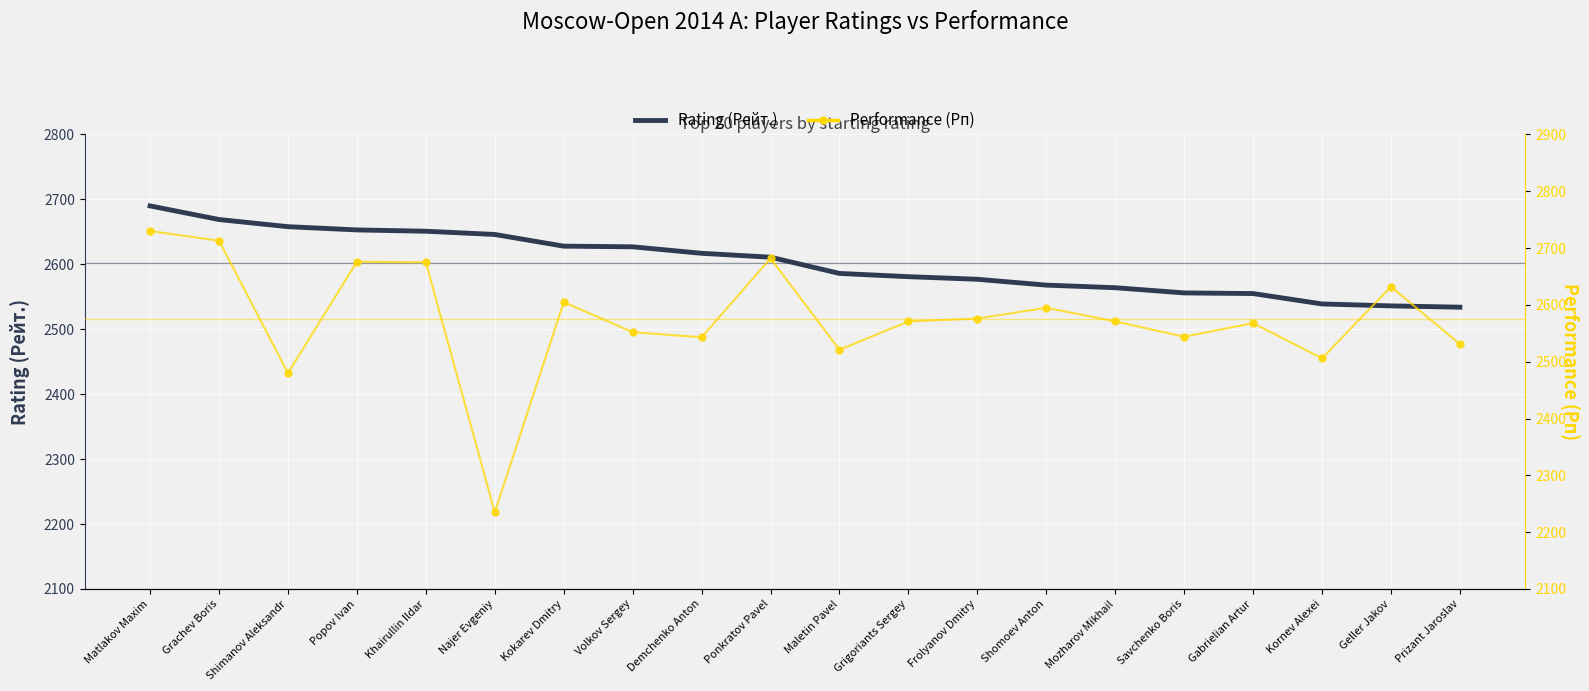

Which series contains the lowest Y value?

Performance (Рп)